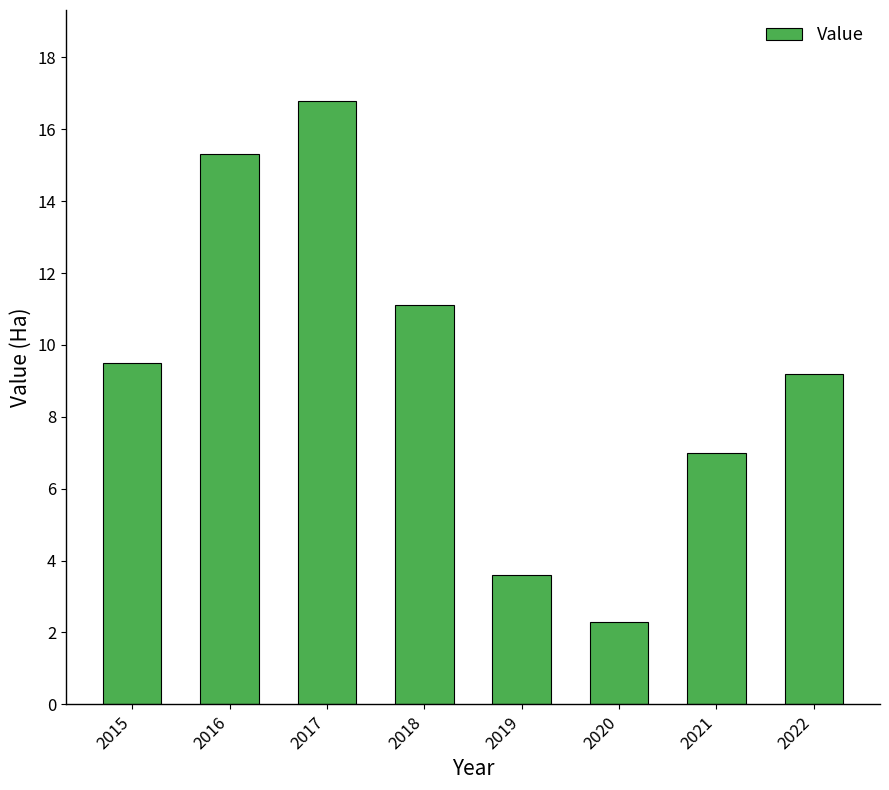

Reading left to right, transcribe all the data shown in this chart.

9.5	15.3	16.8	11.1	3.6	2.3	7.0	9.2